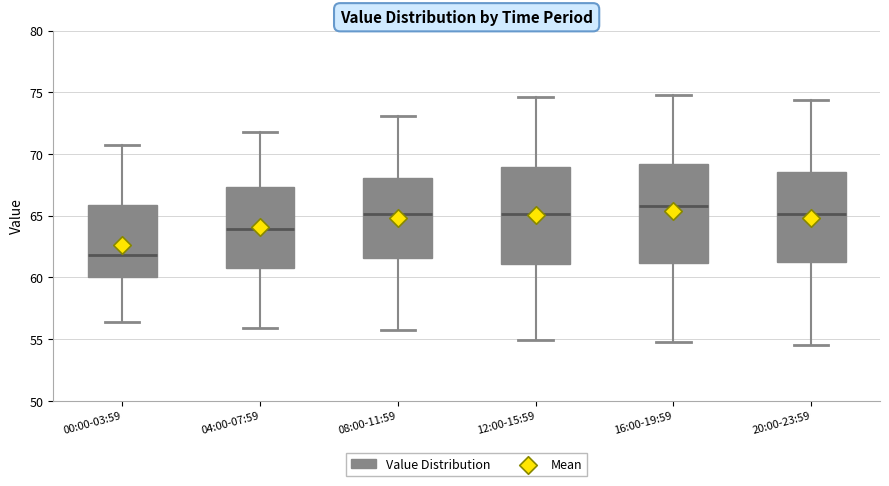

Where is the upper edge of the box for 12:00-15:59 on the y-axis? The values are not printed on the chart, so give them approximately, as read against the axis.

69.0